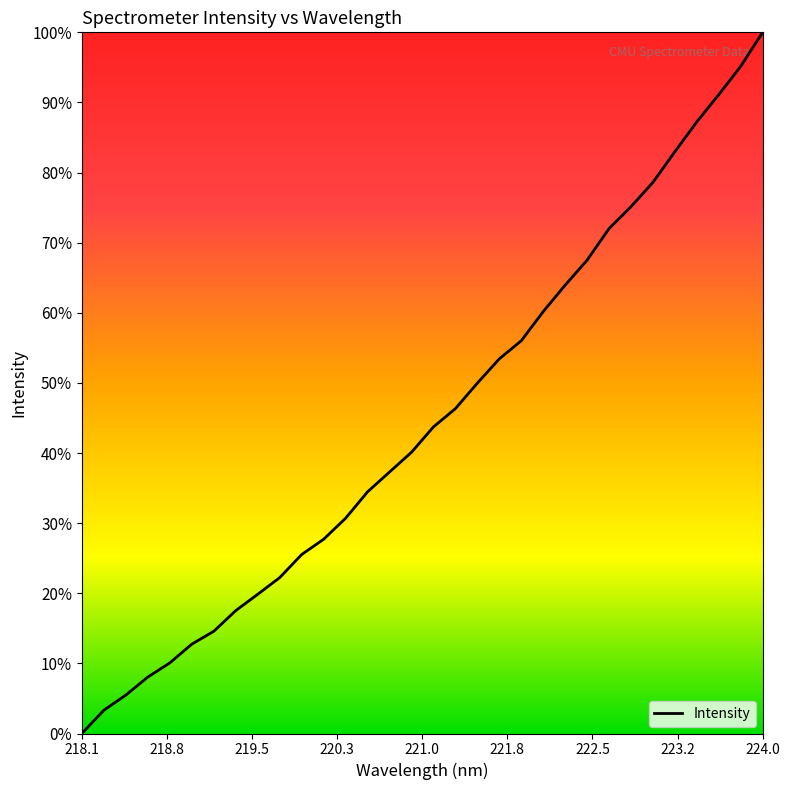

Is this an area chart (filled region under the line)?

No